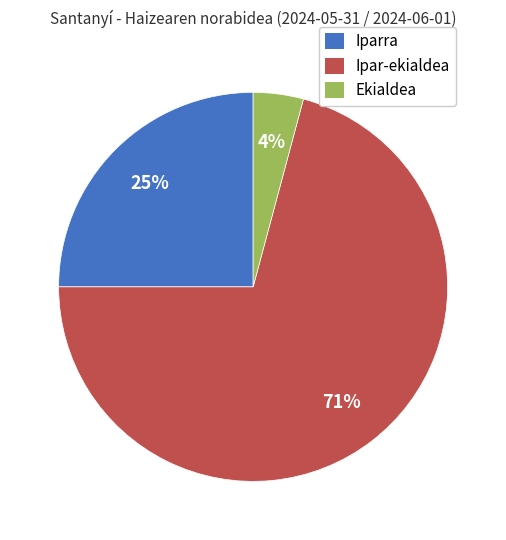

Is it true that Ekialdea is 12% of the pie?

False